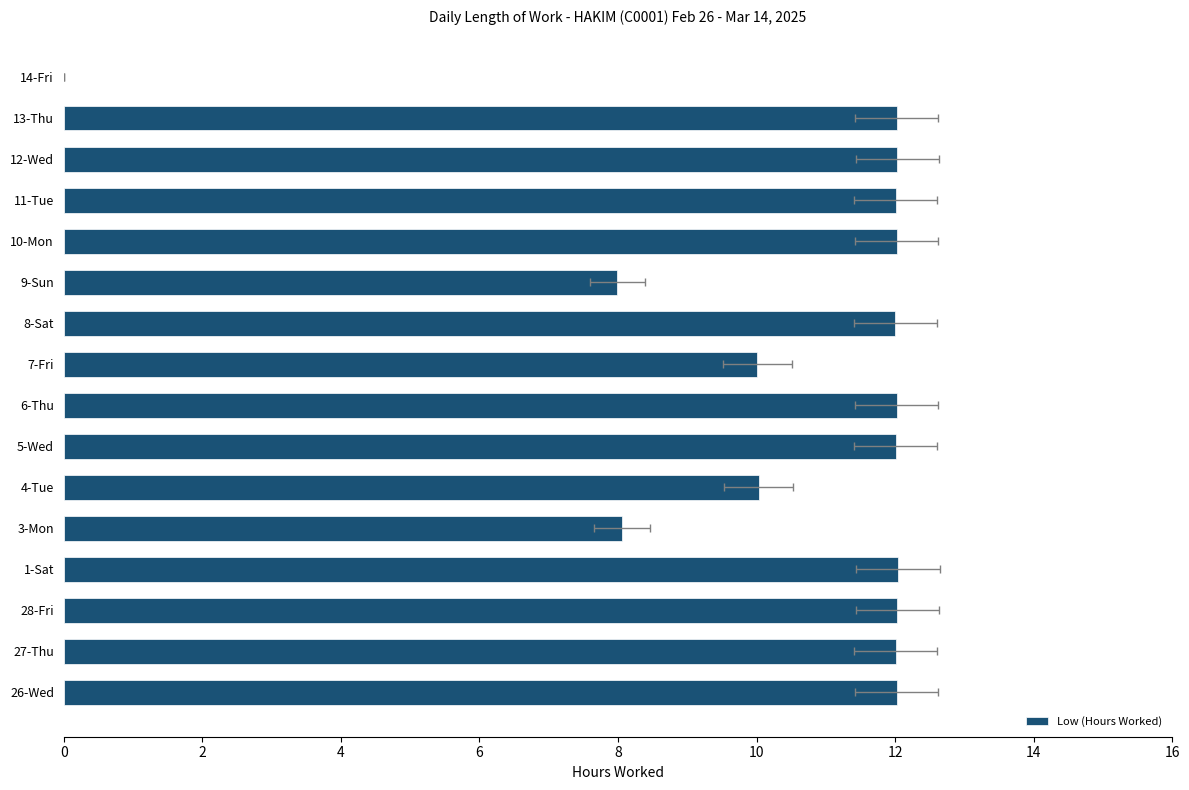

What is the greatest value displayed?

12.0